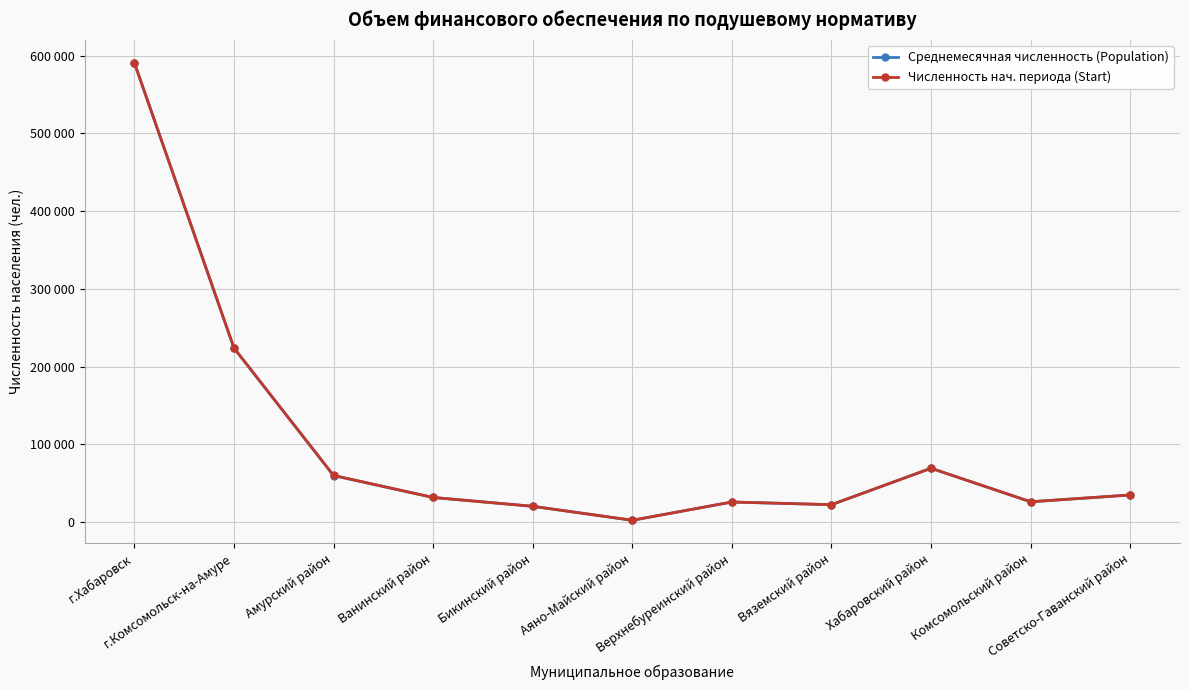

What are all the series names shown in the legend?

Среднемесячная численность (Population), Численность нач. периода (Start)